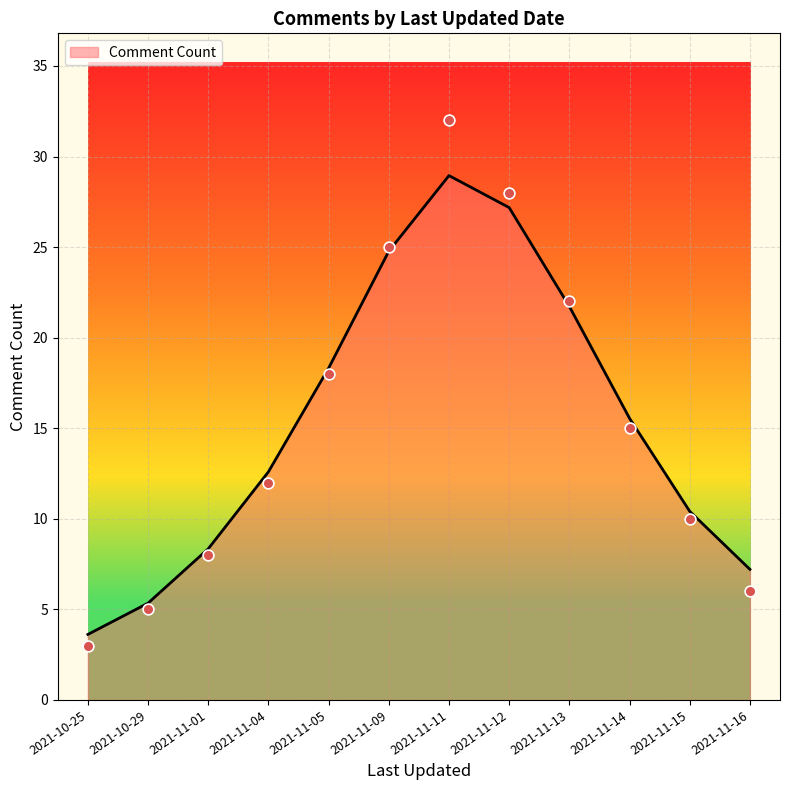

Approximately how many times larger is the value at 2021-10-29 compared to 2021-11-13?

0.2